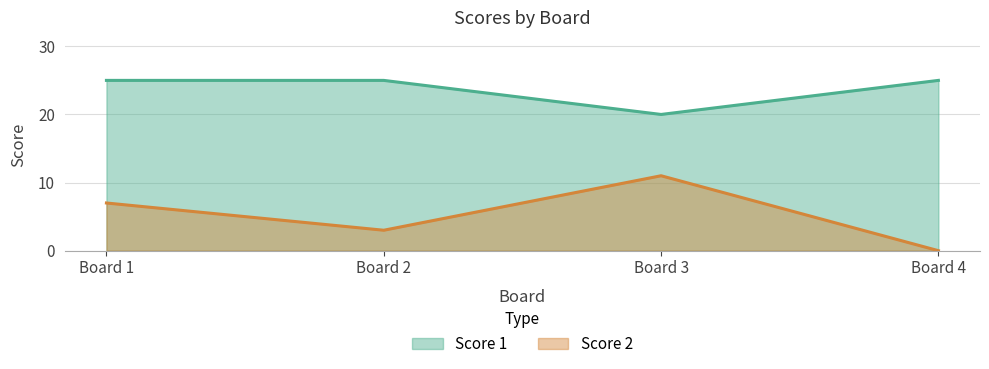

What is the sum of the Score 2 values at Board 2 and Board 4?

3